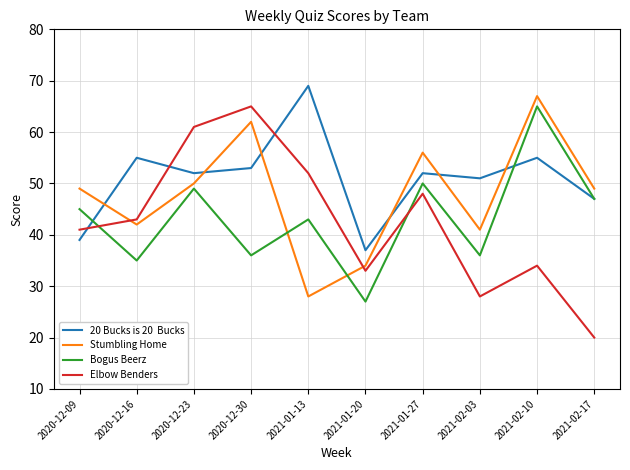

What is the maximum value shown in the chart?

69